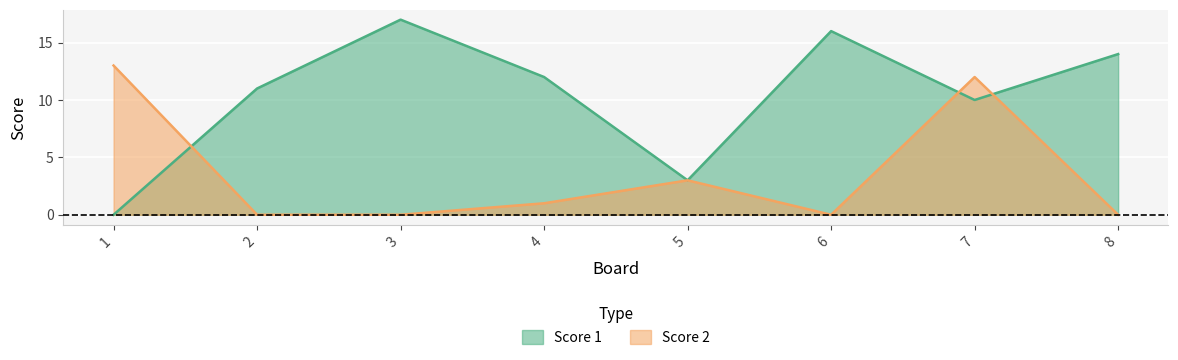

What is the difference between the highest and lowest values at 7?

2